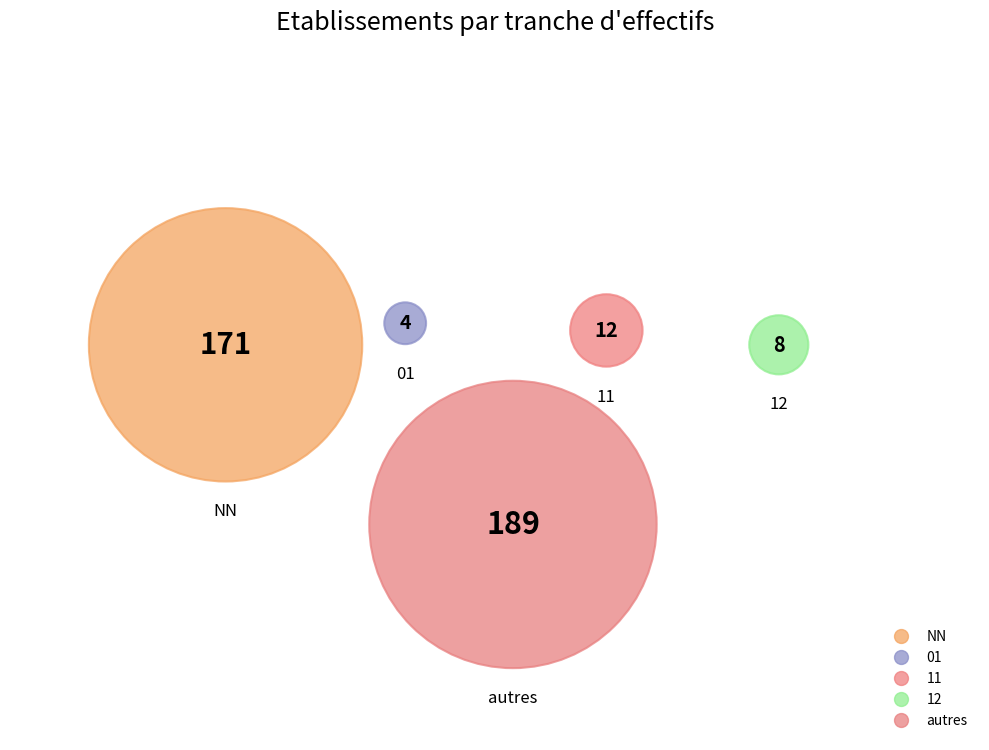

To the nearest percent, what portion does NN represent?

45%